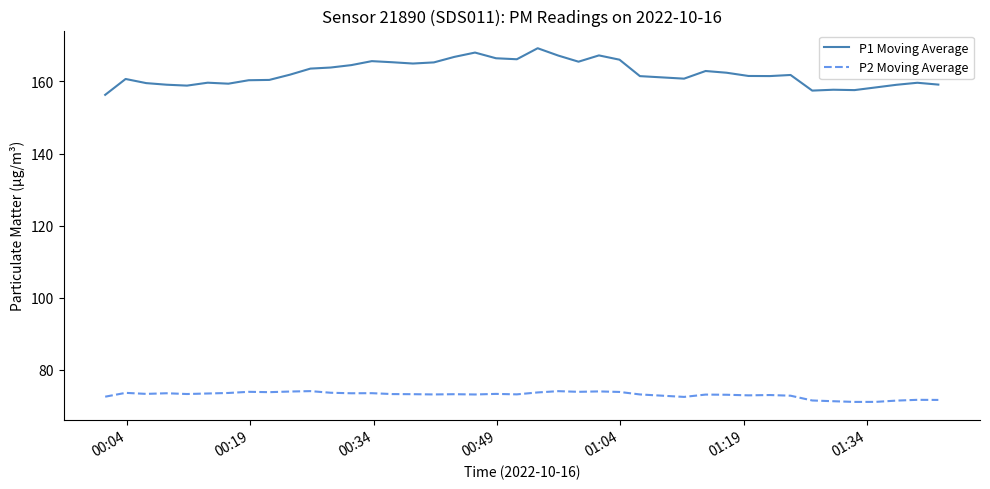

What is the lowest value of the P1 Moving Average series?

156.3